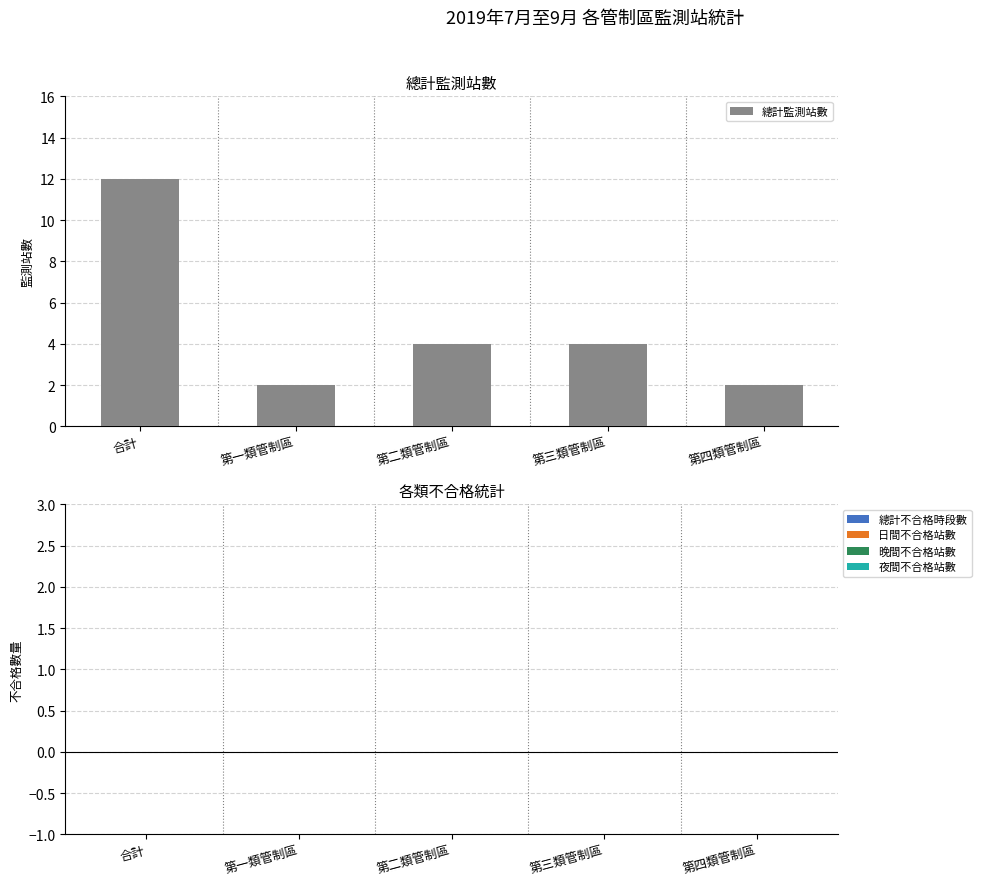

Reading left to right, extract all data points from this chart.

12	2	4	4	2